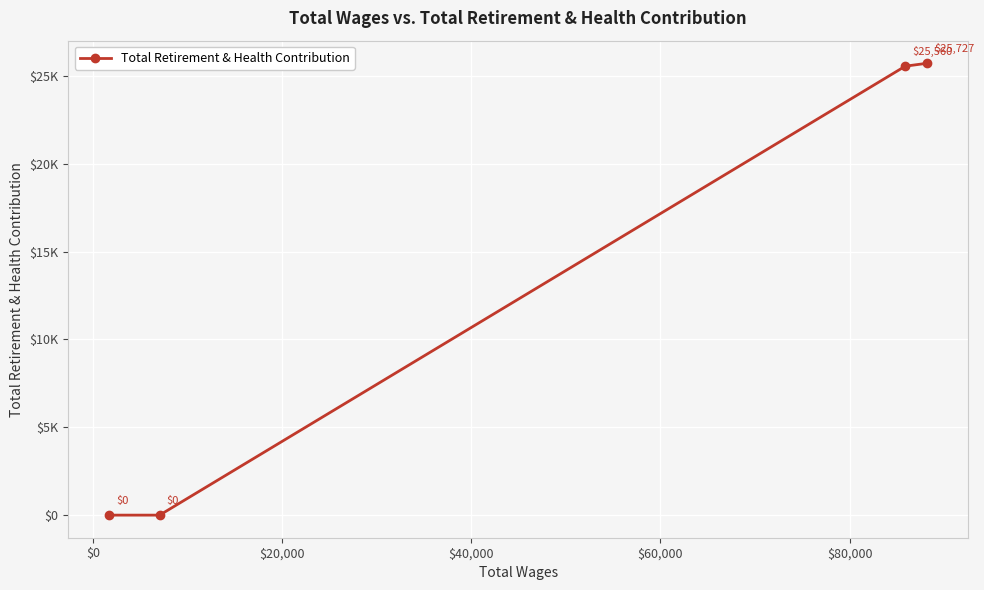

What is the maximum value shown in the chart?

25727.2